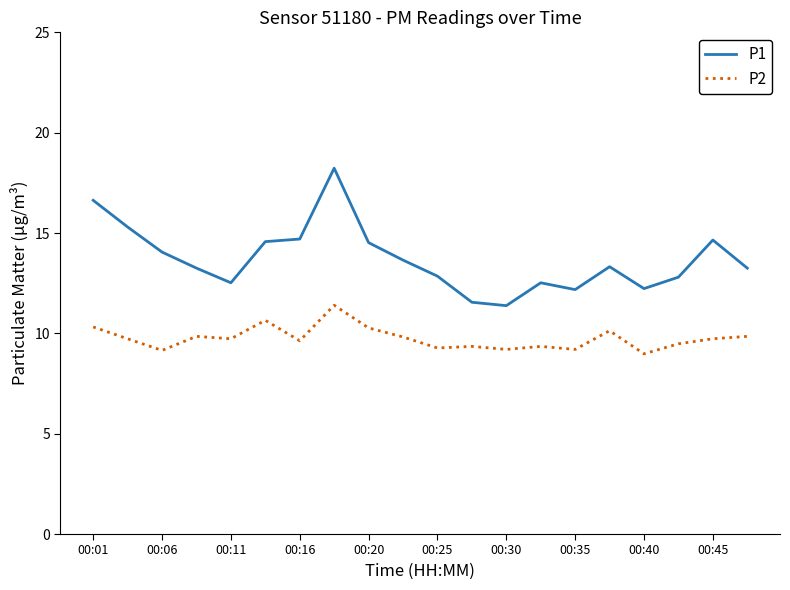

Rank the series by their average value, from lowest to highest.

P2, P1